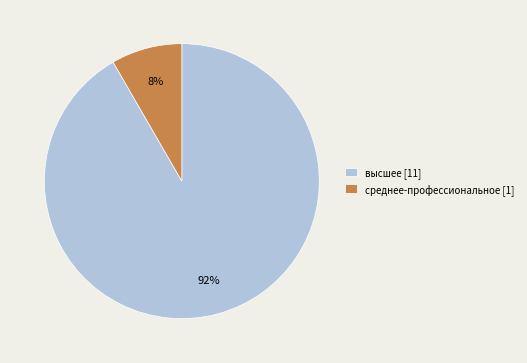

Which category has the biggest portion of the pie?

высшее